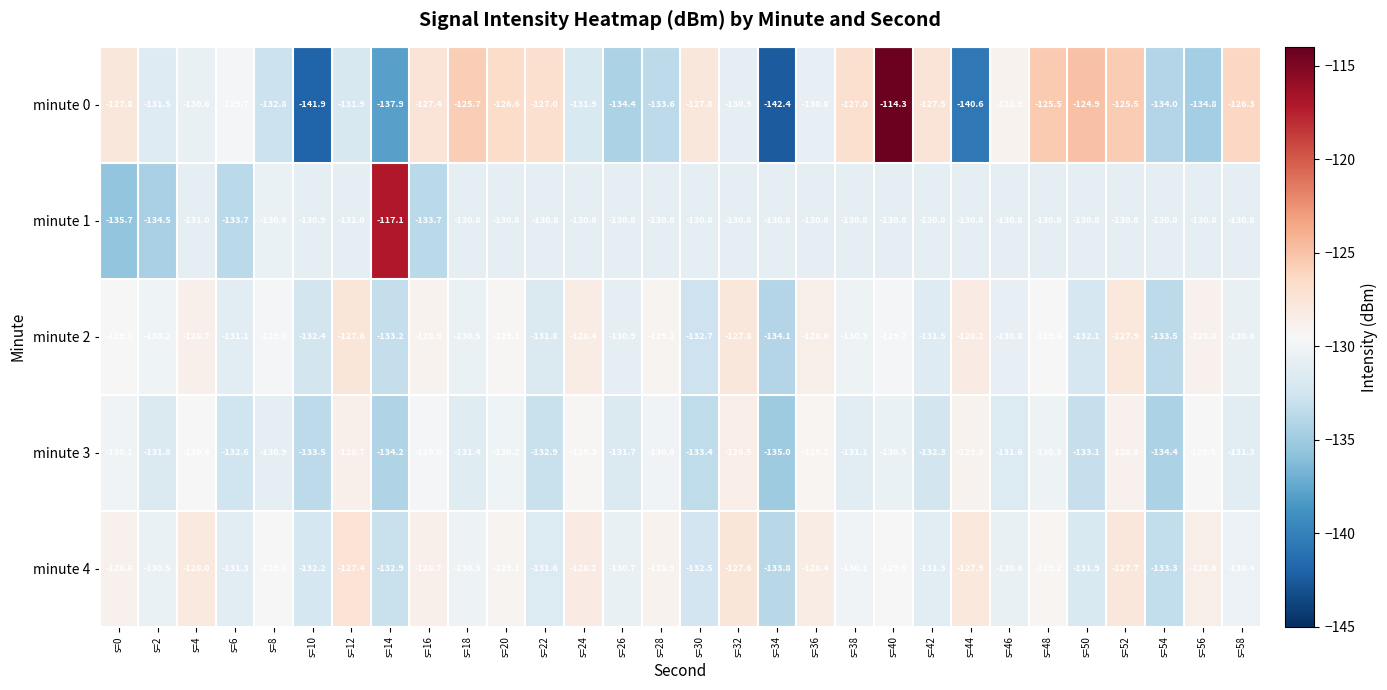

The minute 4 series shows -61.9 at s=52. True or false?

False